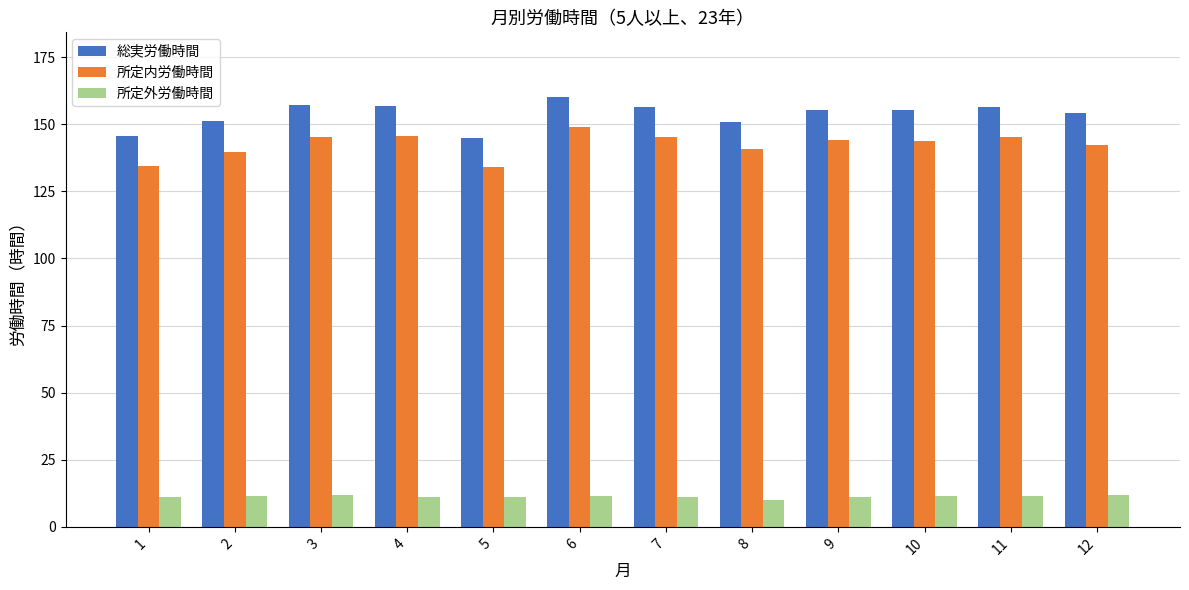

What is the average value of the 所定内労働時間 series?

142.4